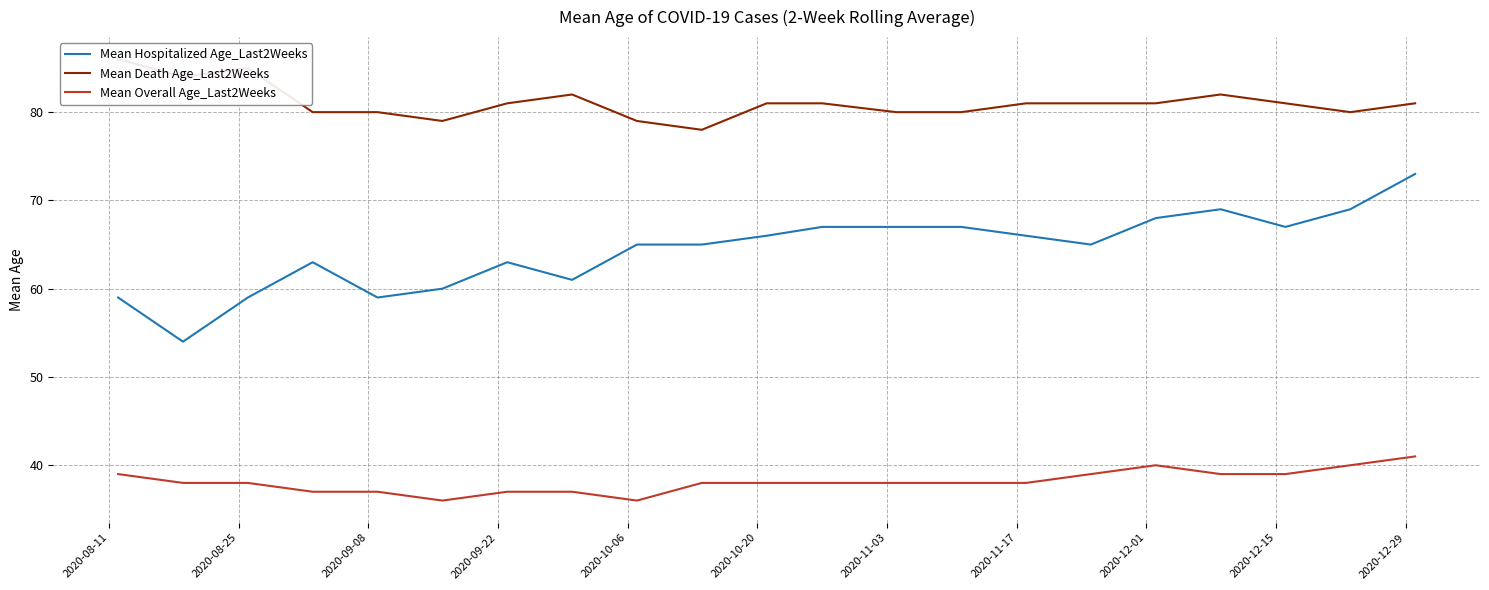

True or false: Mean Overall Age_Last2Weeks and Mean Hospitalized Age_Last2Weeks intersect in this chart.

False